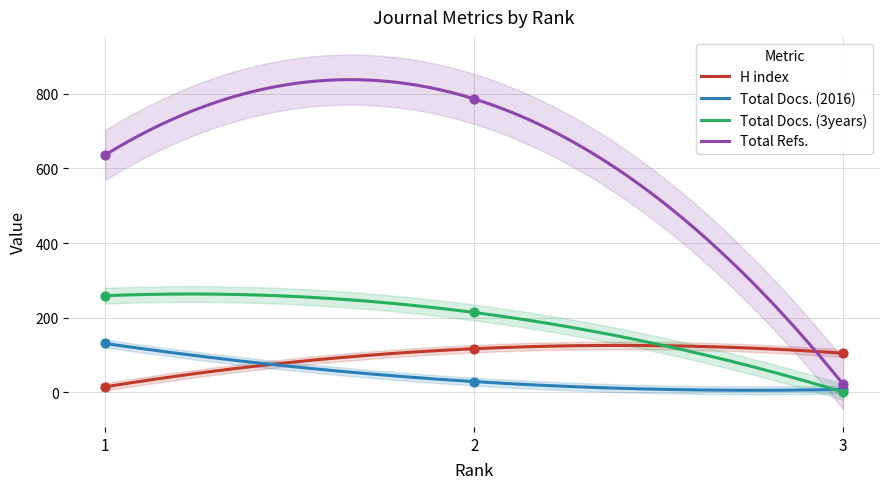

What is the total value across all series at 3?

136